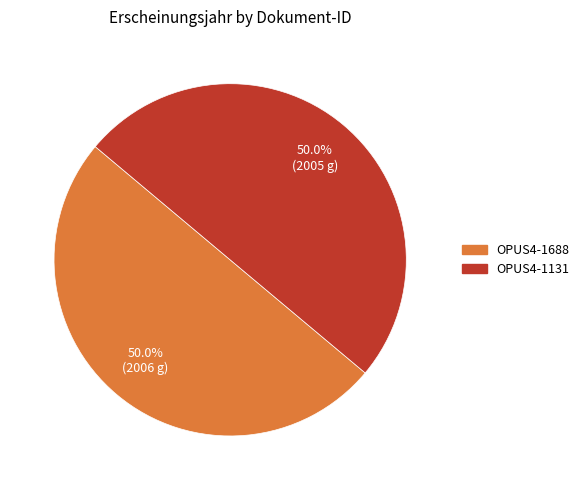

Approximately how many times larger is the value at OPUS4-1131 compared to OPUS4-1688?

1.0